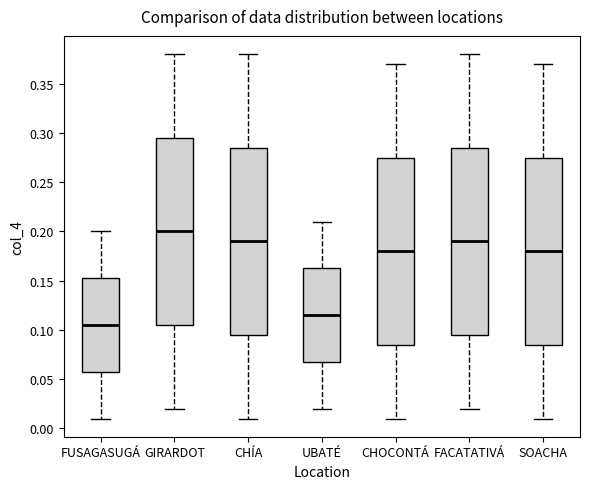

Where does the upper whisker of the box for CHÍA end on the y-axis? The values are not printed on the chart, so give them approximately, as read against the axis.

0.380